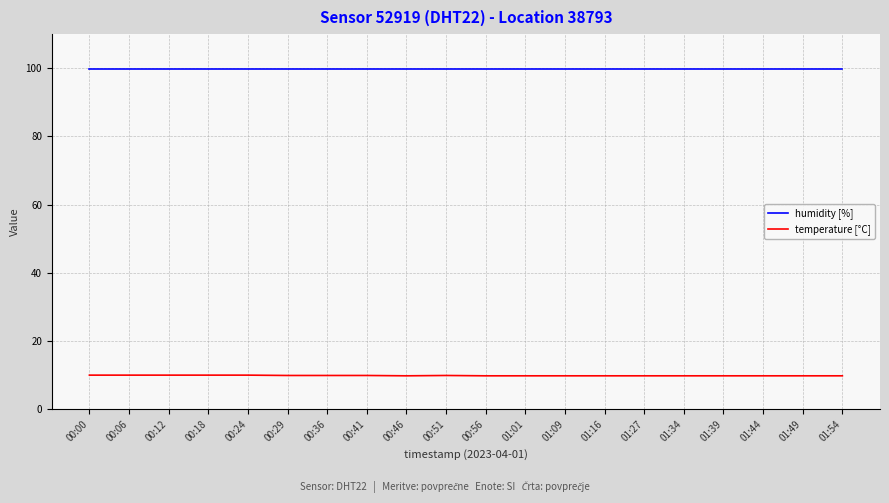

Rank the series at 00:29 from highest to lowest value.

humidity [%], temperature [°C]